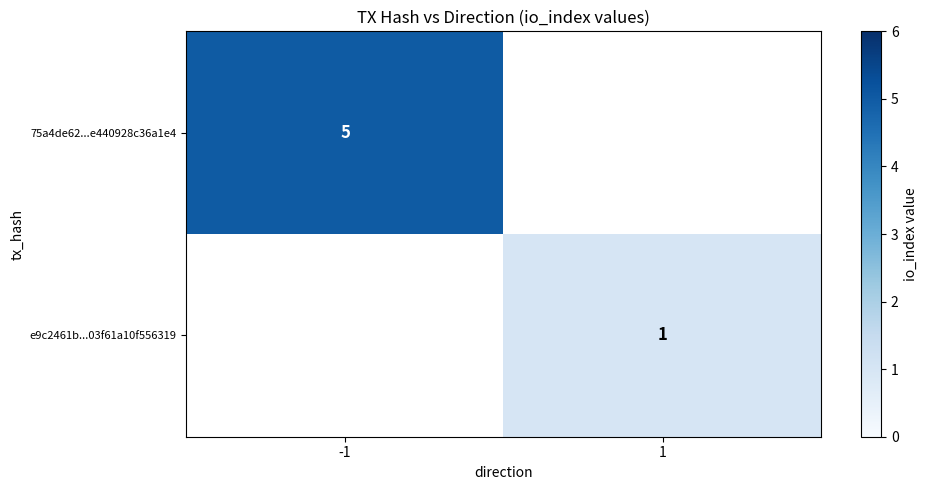

Is it true that 75a4de62...e440928c36a1e4 equals 5 at -1?

True